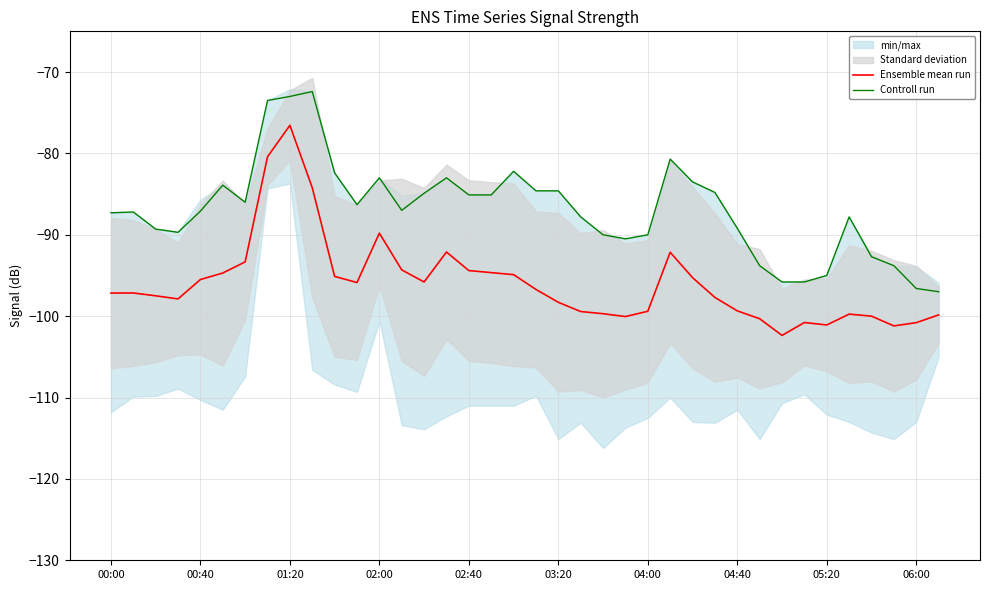

At which label does Ensemble mean run reach its peak?

01:20